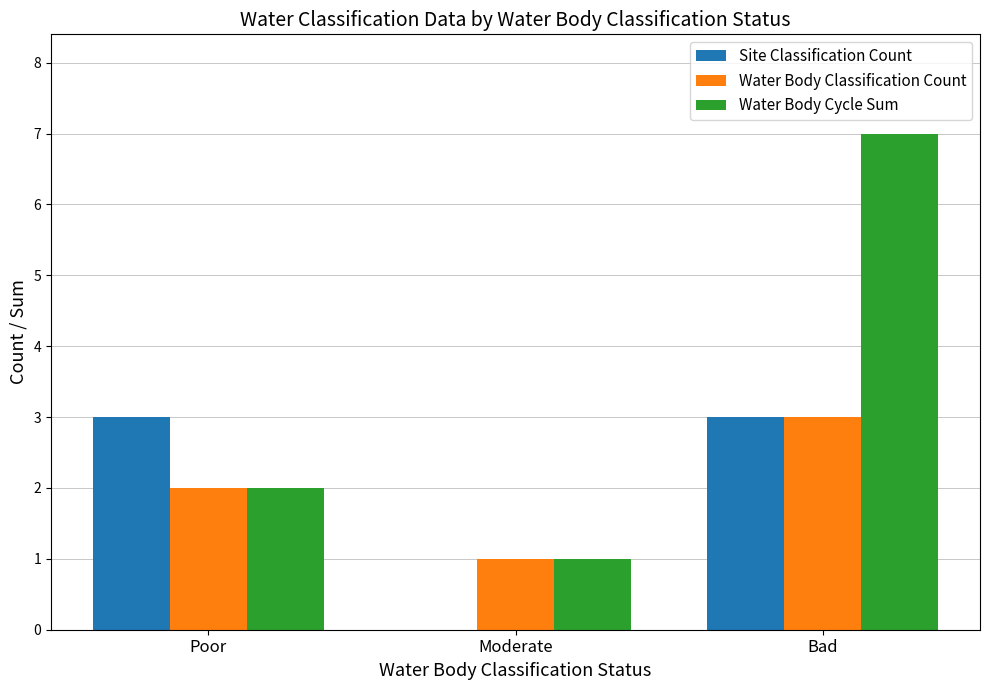

Are the bars grouped side by side (vs. stacked)?

Yes